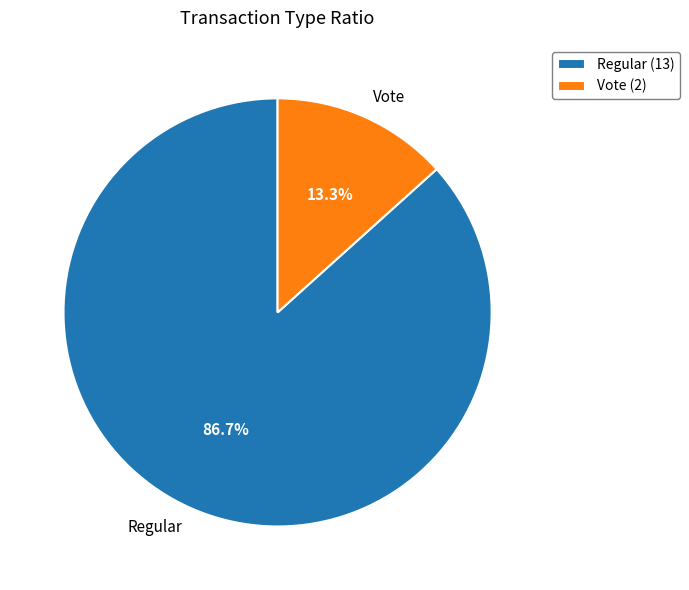

Approximately how many times larger is the value at Regular compared to Vote?

6.5